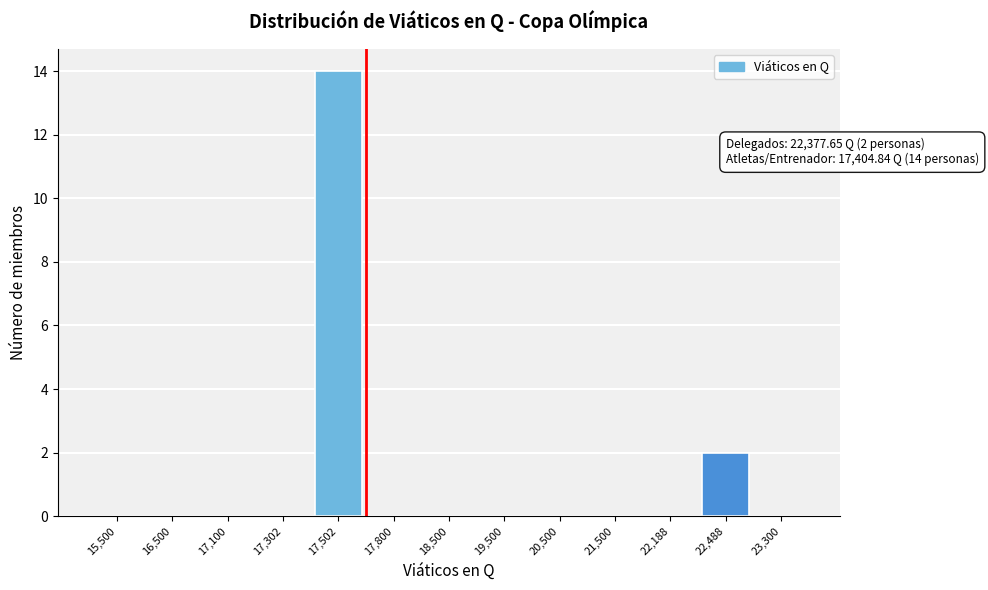

Reading left to right, extract all data points from this chart.

15,500=0	16,500=0	17,100=0	17,302=0	17,502=14	17,800=0	18,500=0	19,500=0	20,500=0	21,500=0	22,188=0	22,488=2	23,300=0